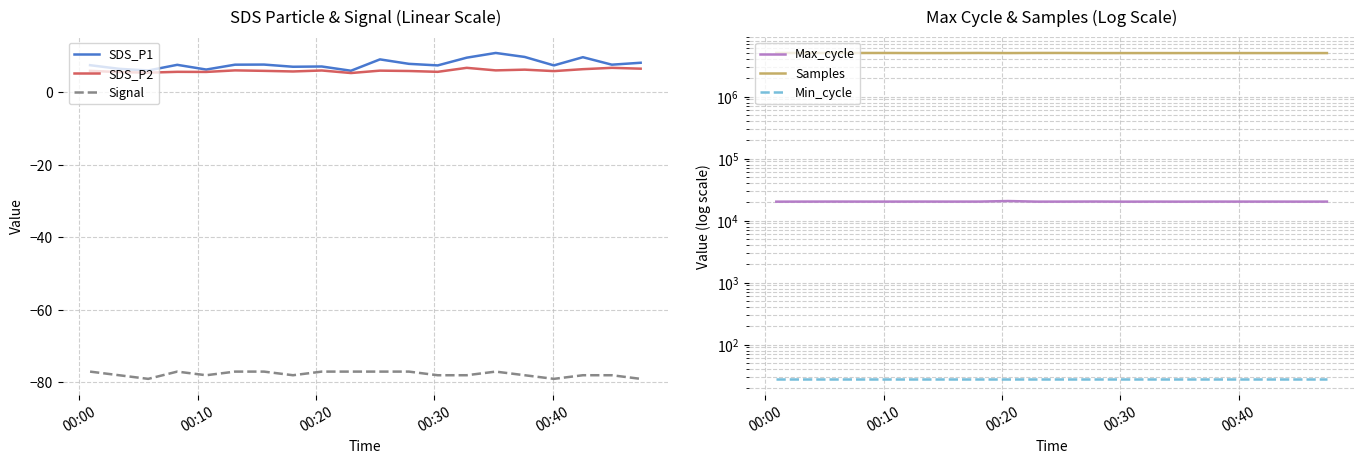

True or false: SDS_P2 and Signal intersect in this chart.

False